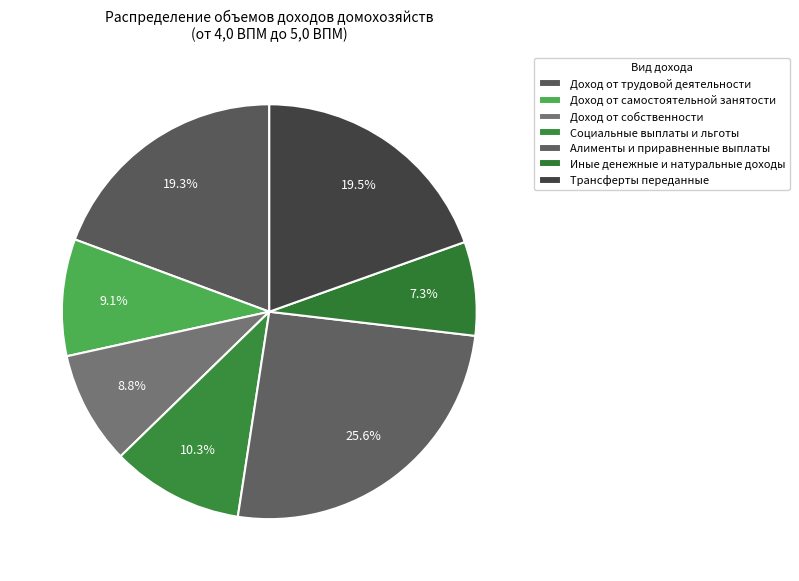

Count the number of slices in the pie.

7